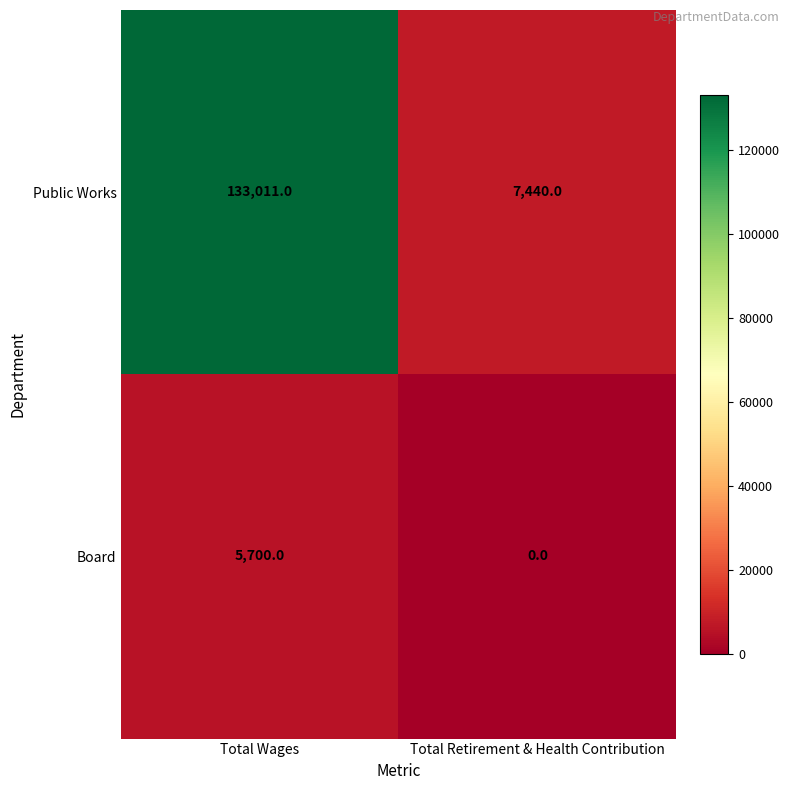

What is the total value across all series at Total Wages?

138711